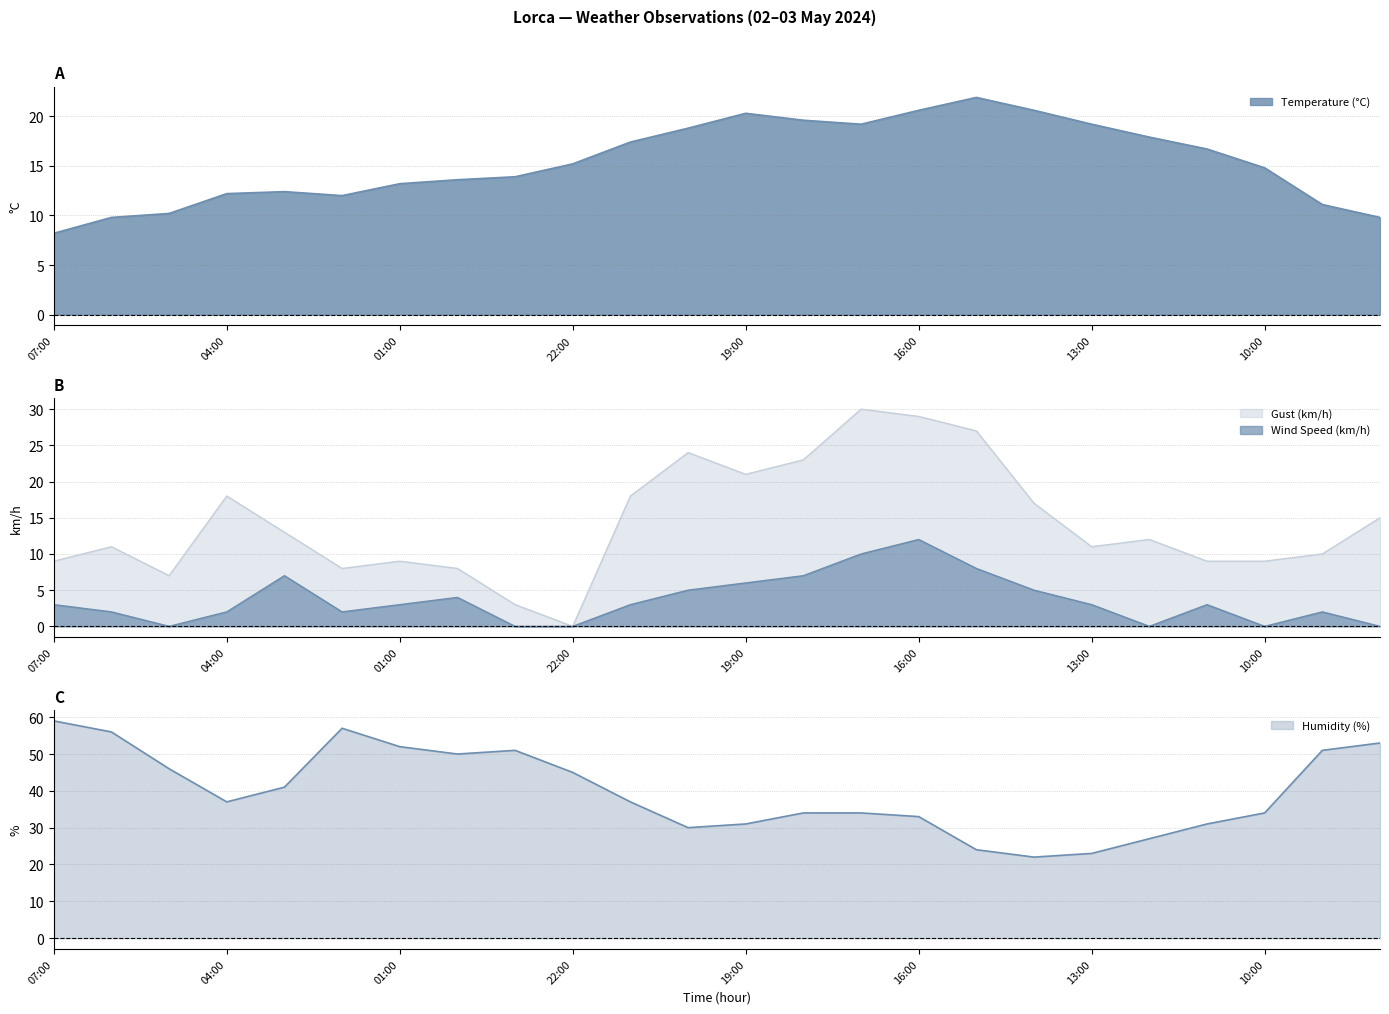

Where is the first local maximum for Humidity (%)?

02:00